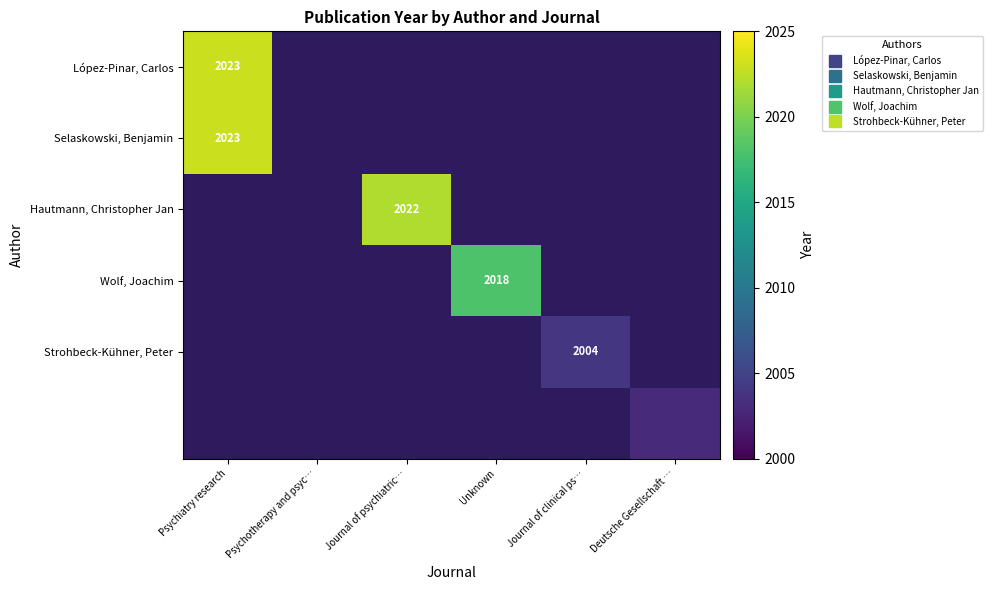

Which series has the largest range (max minus min)?

López-Pinar, Carlos